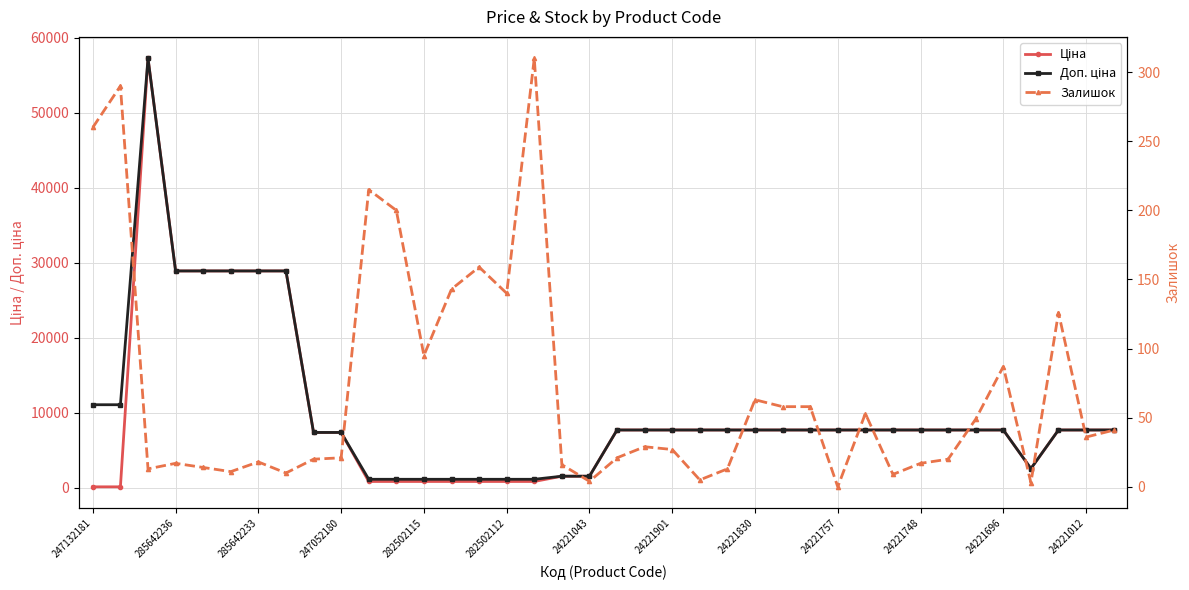

True or false: Ціна has more than 1 interior local peaks.

False